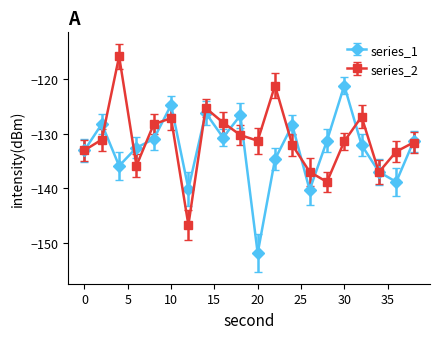

What is the maximum value shown in the chart?

-115.8